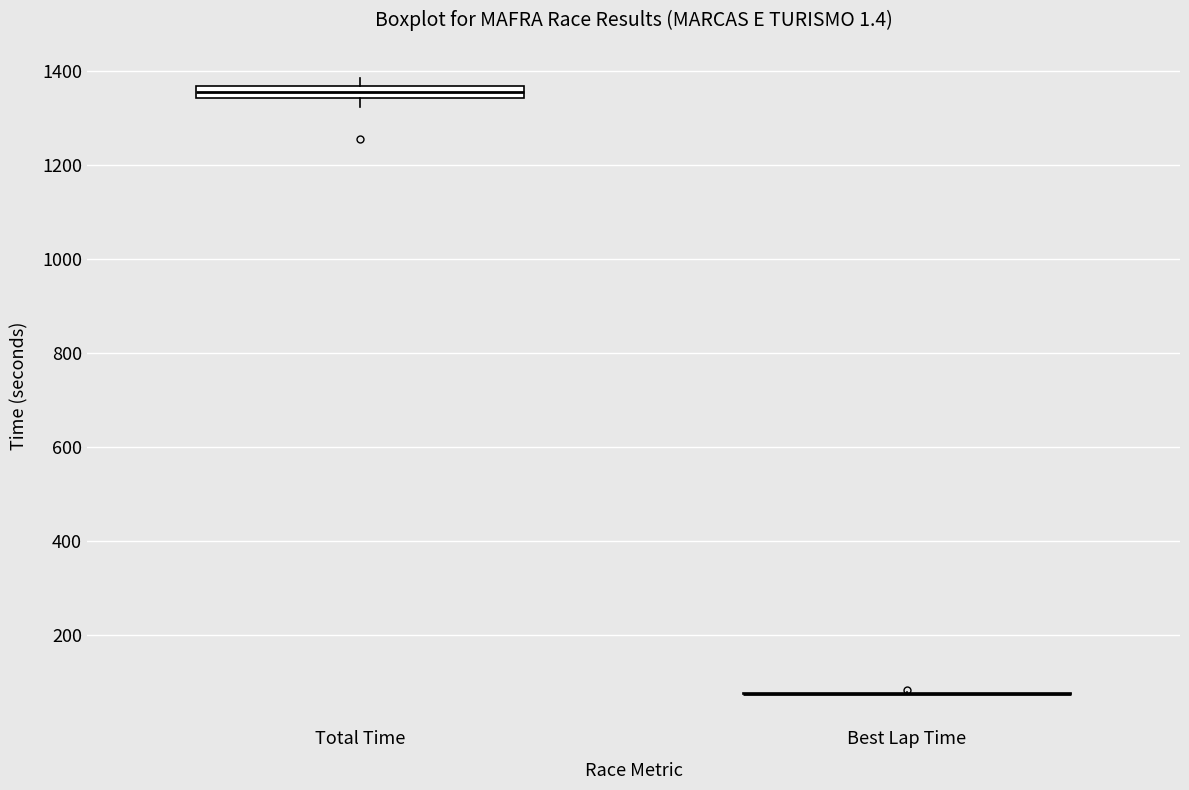

Comparing the boxes themselves (not the whiskers), which one is the tallest?

Total Time